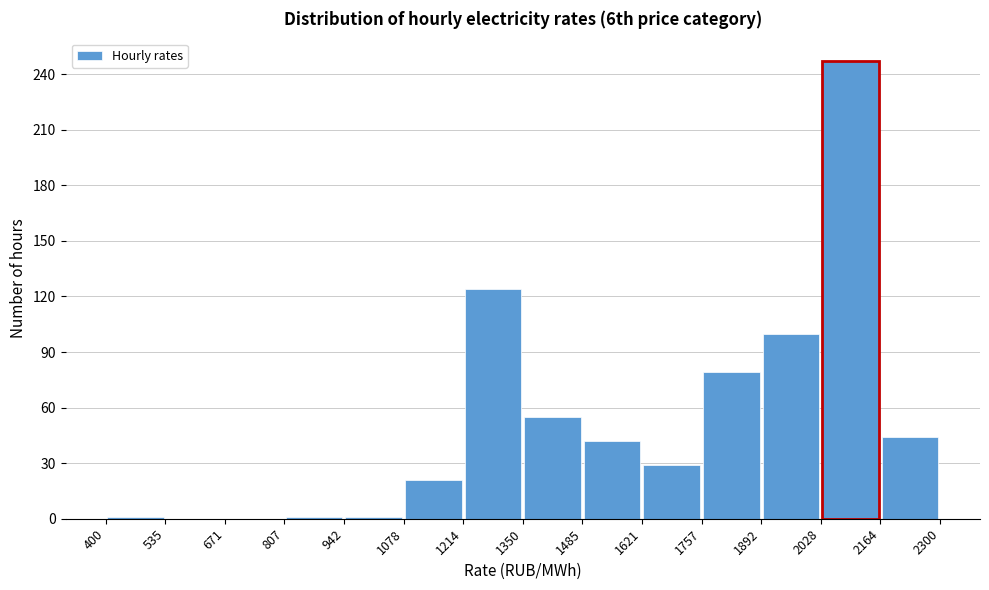

Over which range of the x-axis is the bar tallest?

2028 to 2164